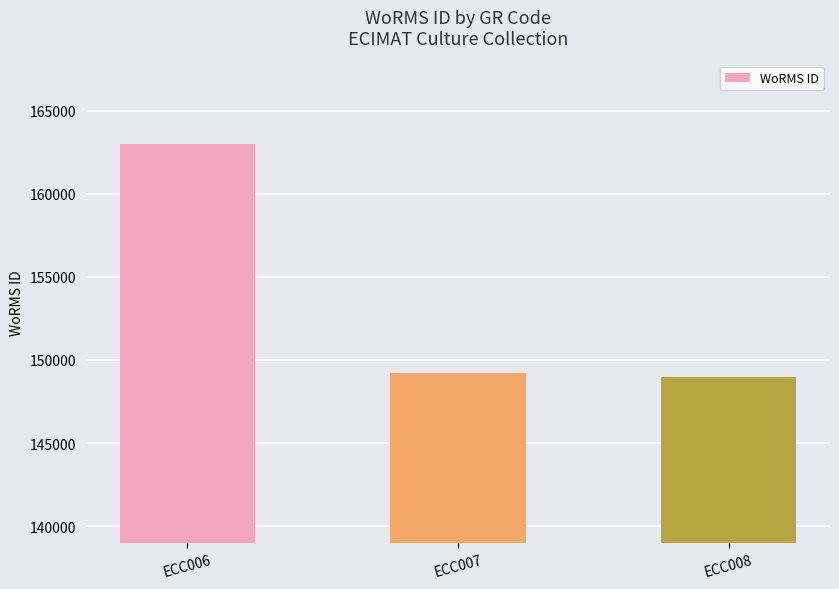

List the labels in order of value, smallest first.

ECC008, ECC007, ECC006